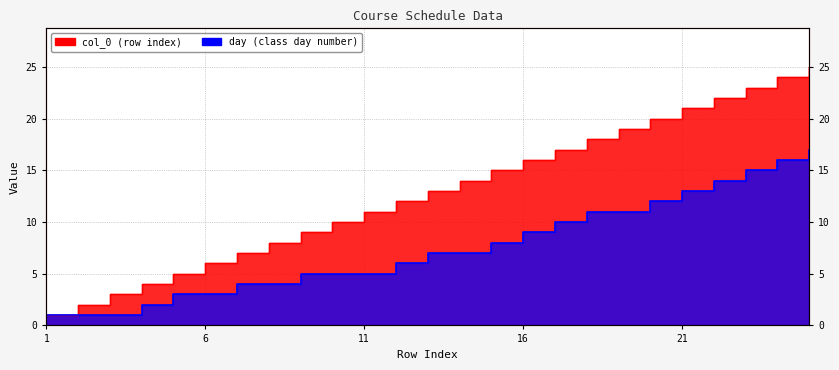

Rank the series at 22 from lowest to highest value.

day, col_0